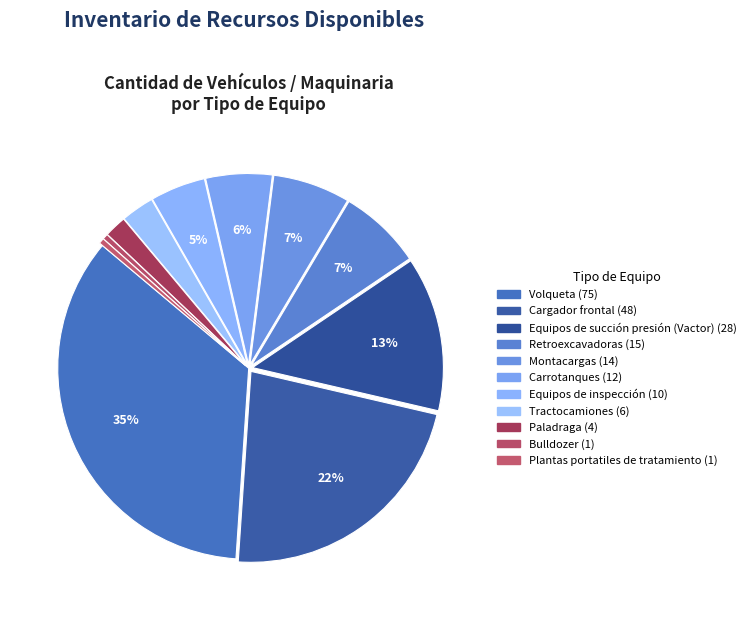

Does any single category account for the majority?

No